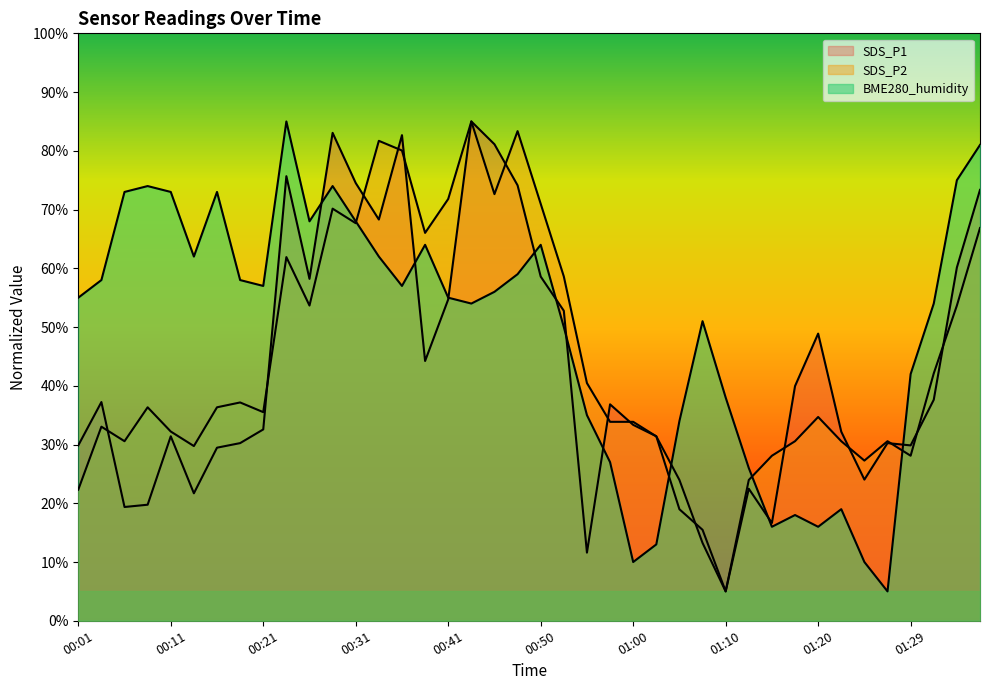

Which series has the widest spread of values?

SDS_P1